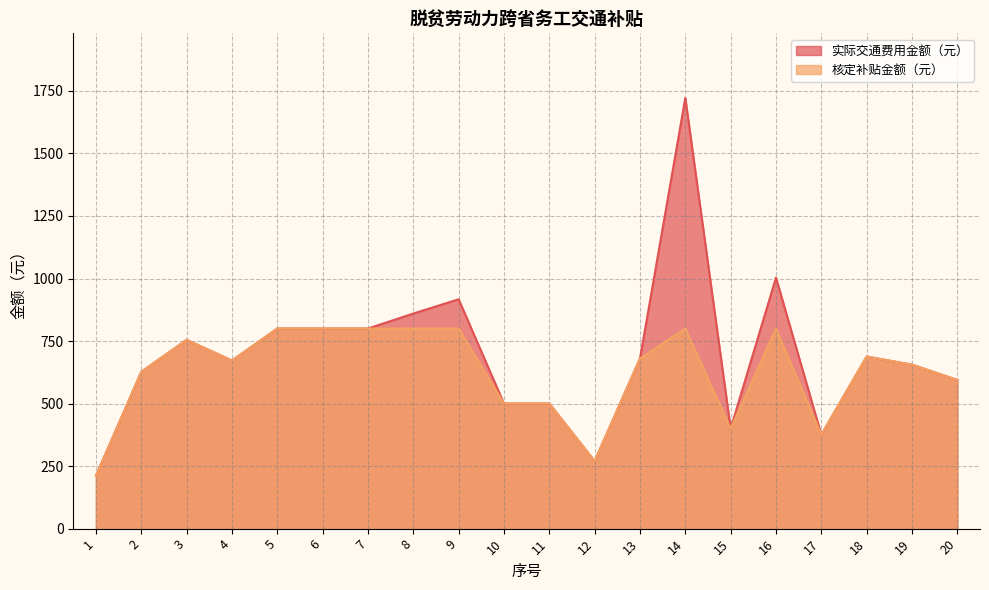

True or false: 实际交通费用金额（元） and 核定补贴金额（元） cross at least once.

False